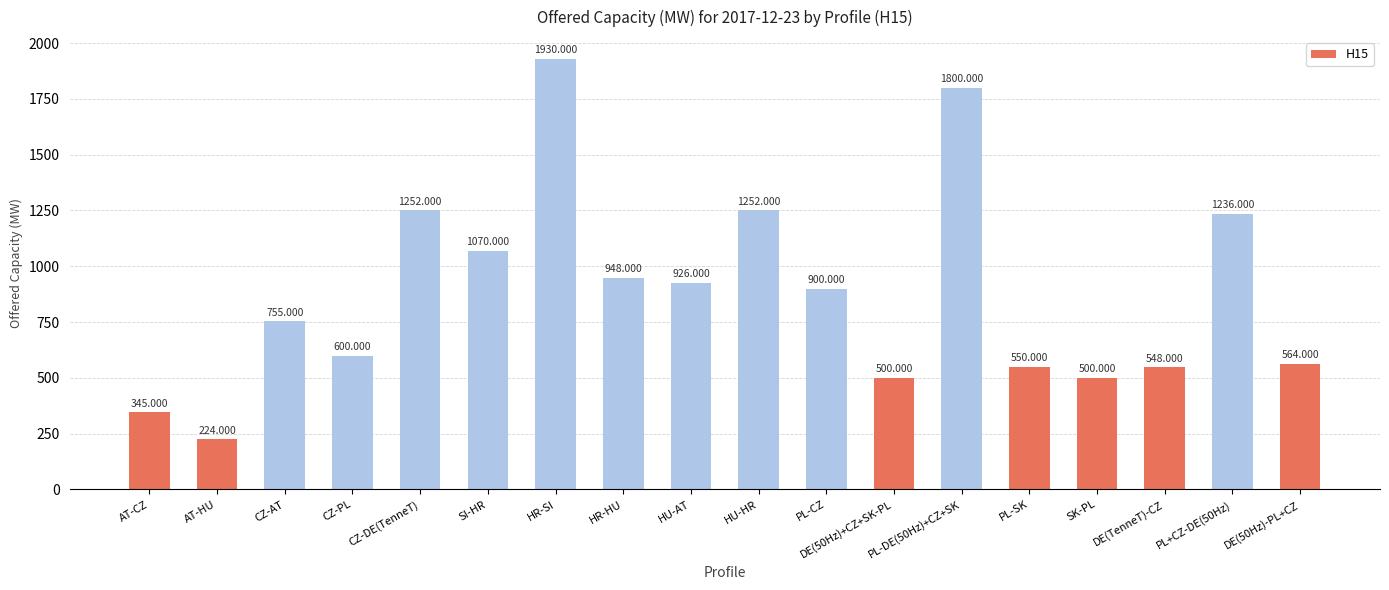

What is the sum of the values at AT-CZ and HR-SI?

2275